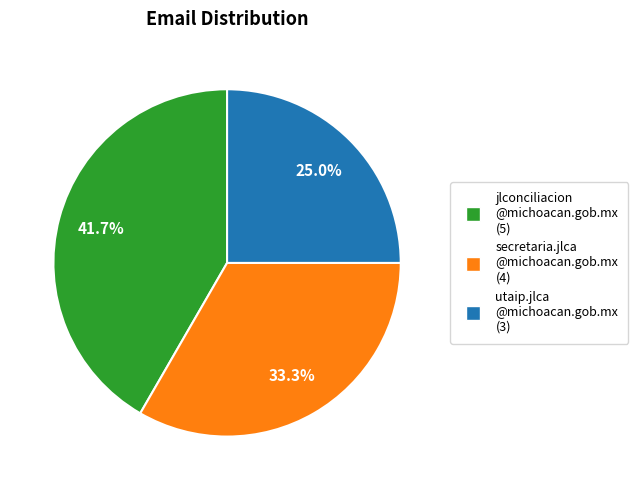

Is there any slice that represents more than half of the pie?

No